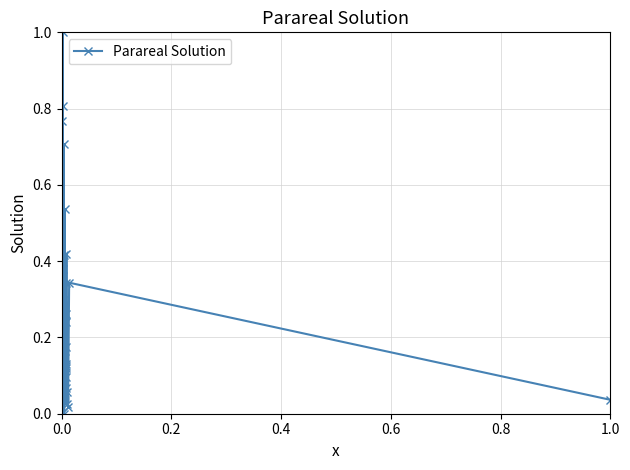

What is the sum of all values?

9.3